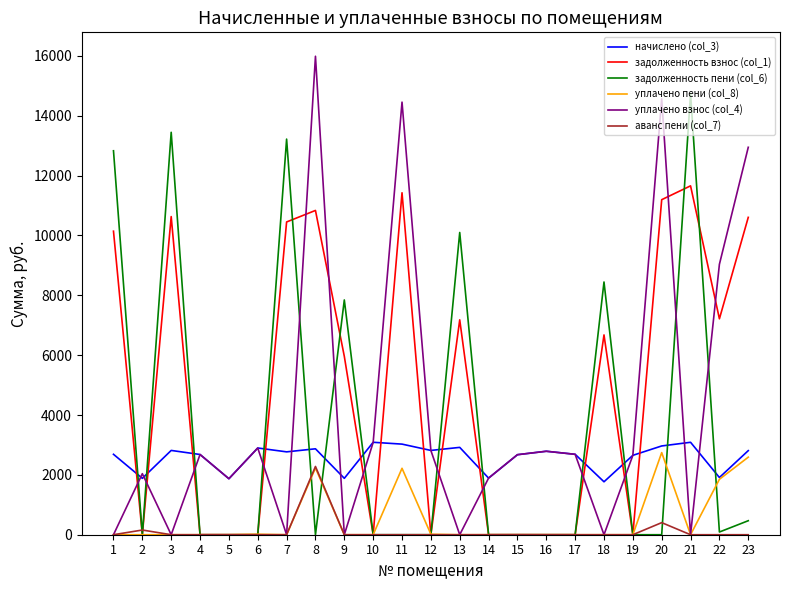

Is this an area chart (filled region under the line)?

No